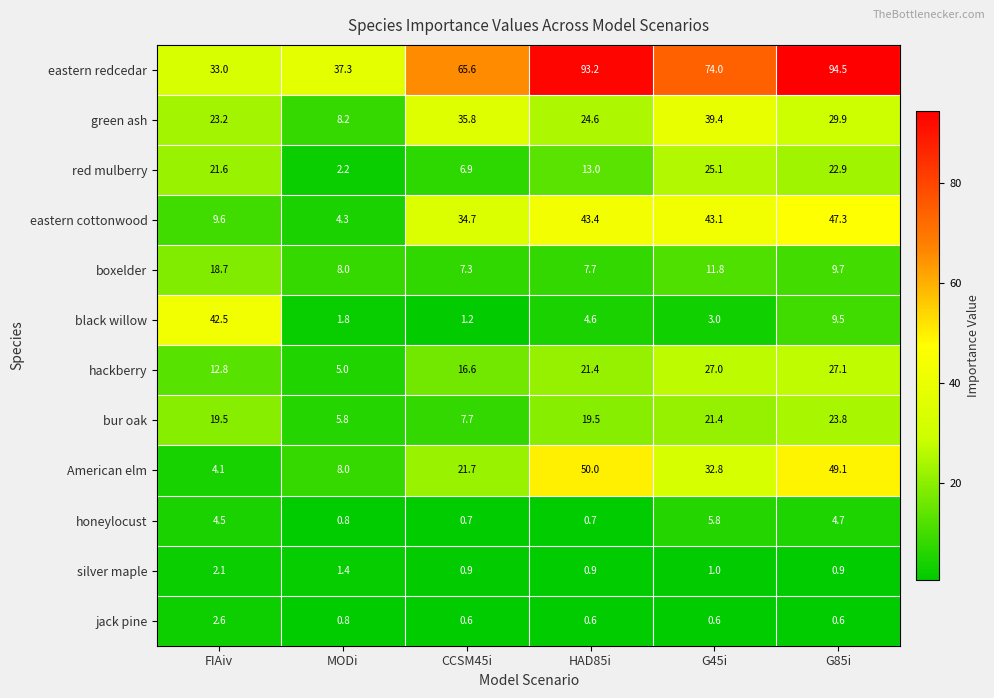

True or false: green ash has a value of 24.6 at HAD85i.

True